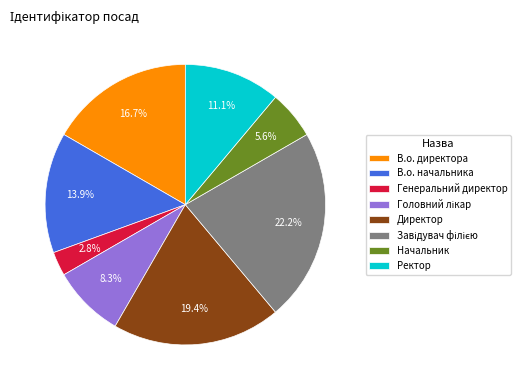

To the nearest percent, what is the difference between the Директор and В.о. директора slice percentages?

3%